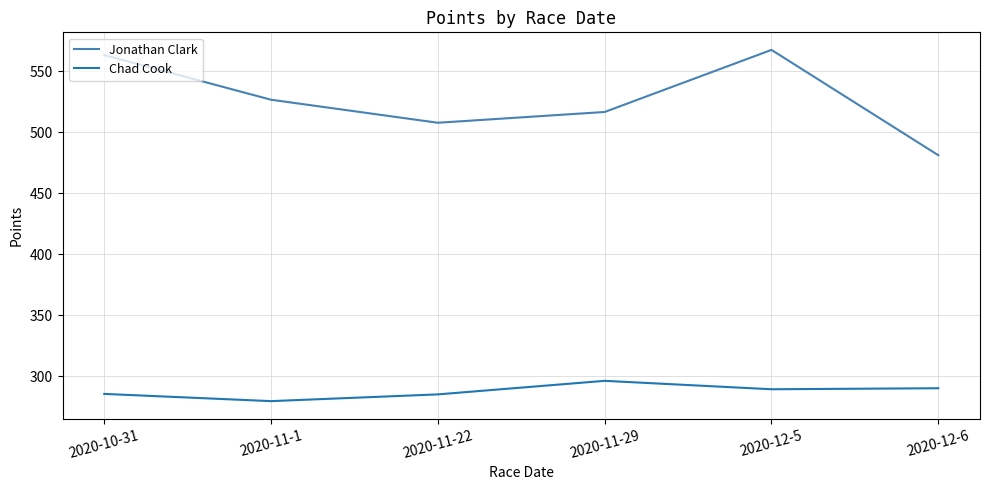

How many lines are shown in the chart?

2